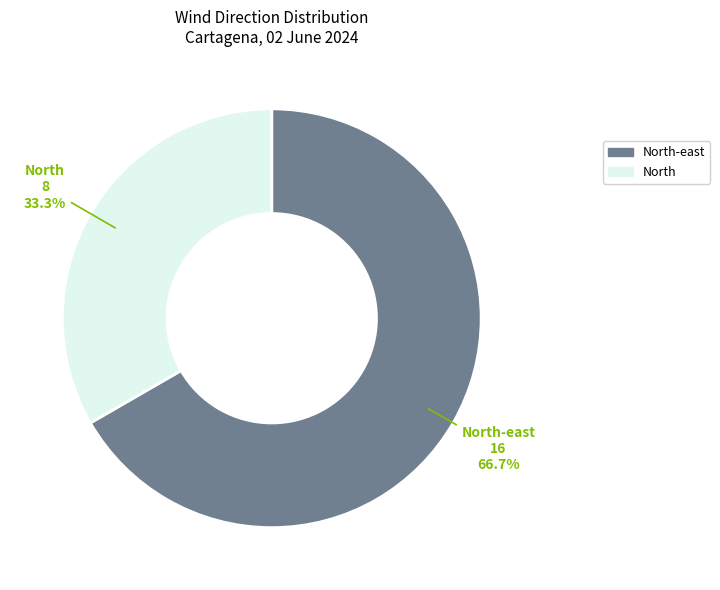

Is there any slice that represents more than half of the pie?

Yes